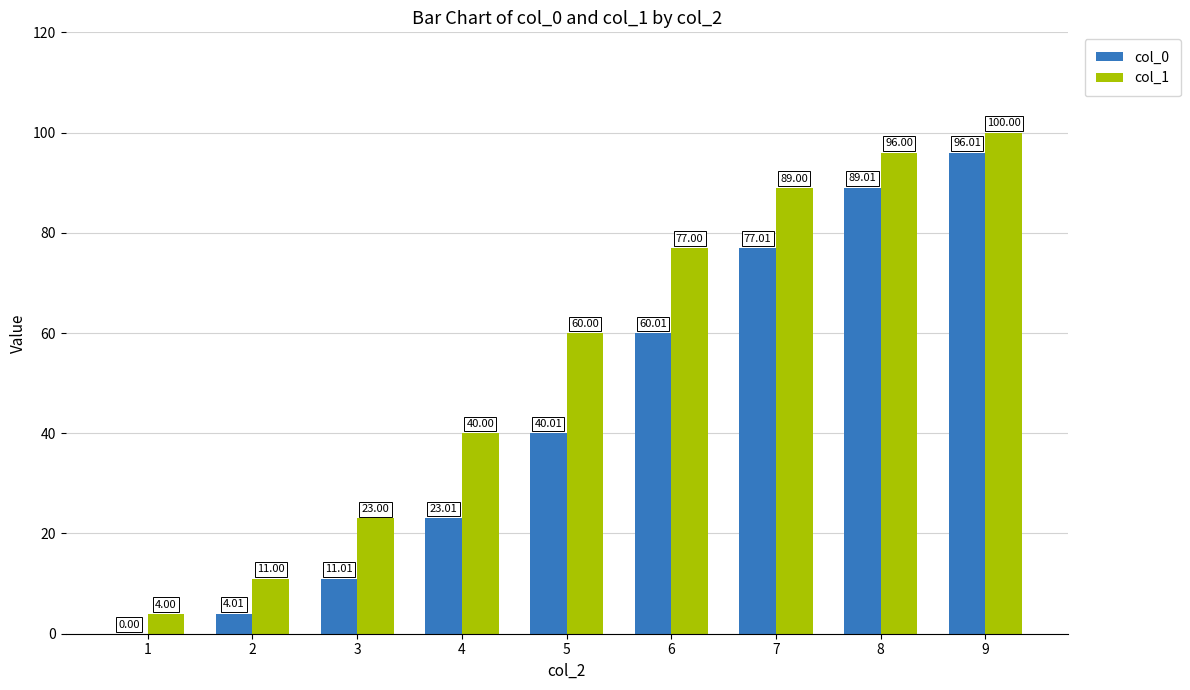

How many data points in col_0 are above 40?

5